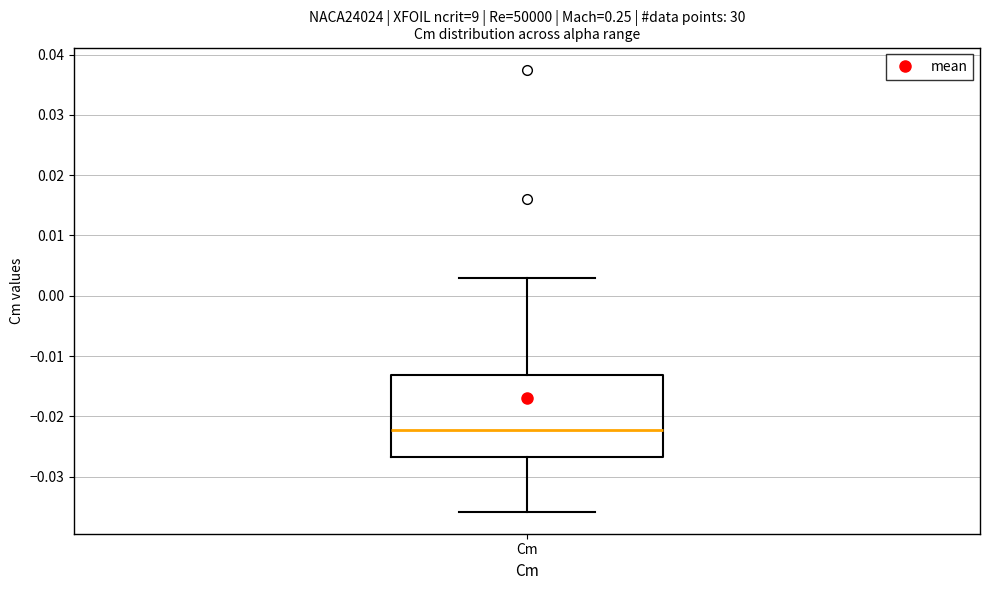

Where does the lower whisker of the box for Cm end on the y-axis? The values are not printed on the chart, so give them approximately, as read against the axis.

-0.036